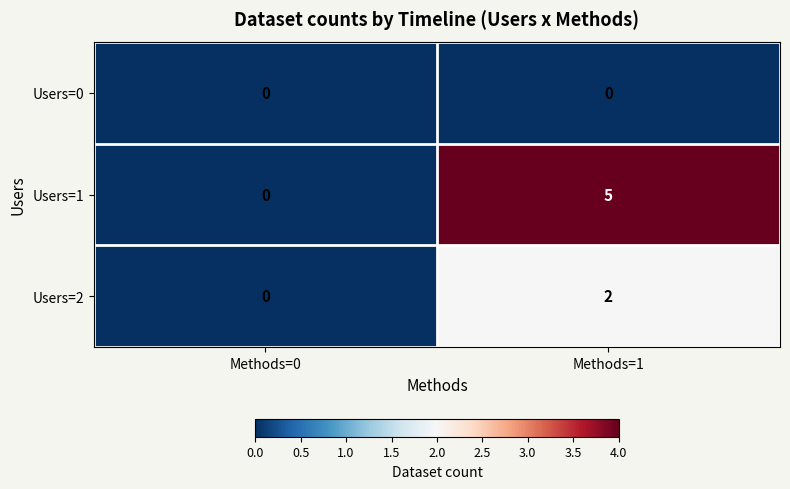

What is the spread (max minus min) of values at Methods=1?

5